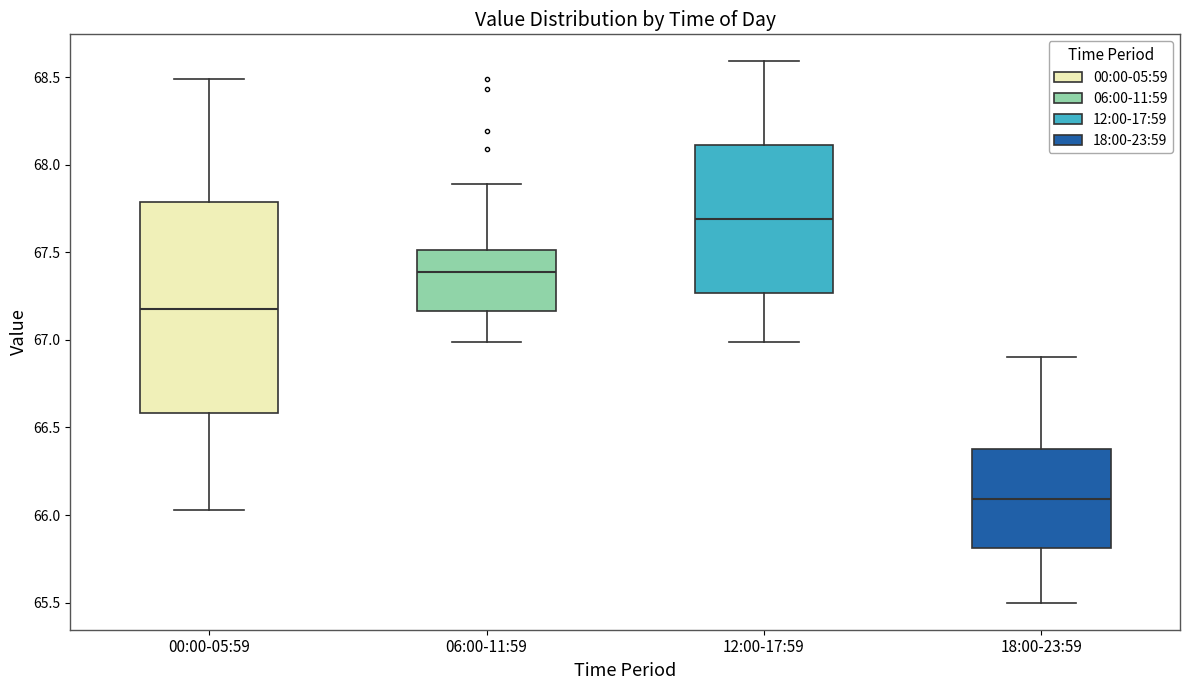

Reading left to right, transcribe this box plot: for each box, give where its median line is, the range the box spans, and where its two whiskers end, as read against the y-axis. The values are not printed on the chart, so give them approximately, as read against the axis.

00:00-05:59: median 67.20, box 66.60 to 67.80, whiskers 66.05 to 68.50
06:00-11:59: median 67.40, box 67.15 to 67.50, whiskers 67.00 to 67.90
12:00-17:59: median 67.70, box 67.25 to 68.10, whiskers 67.00 to 68.60
18:00-23:59: median 66.10, box 65.80 to 66.40, whiskers 65.50 to 66.90